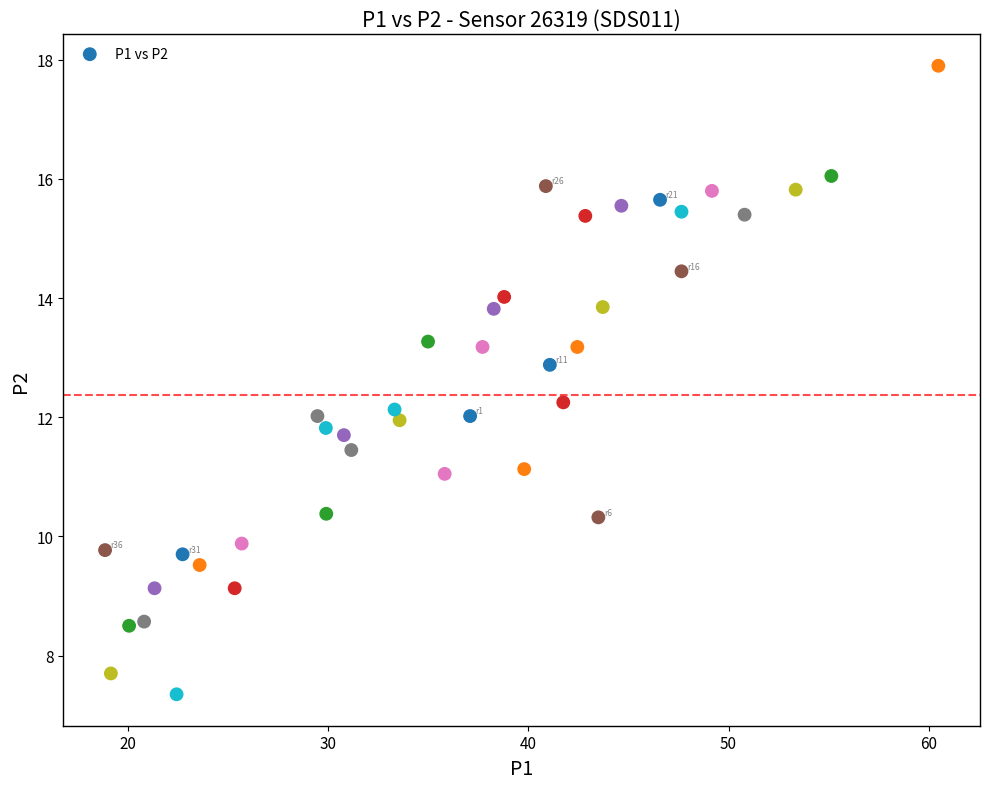

What is the range of X values (max minus min)?

41.6